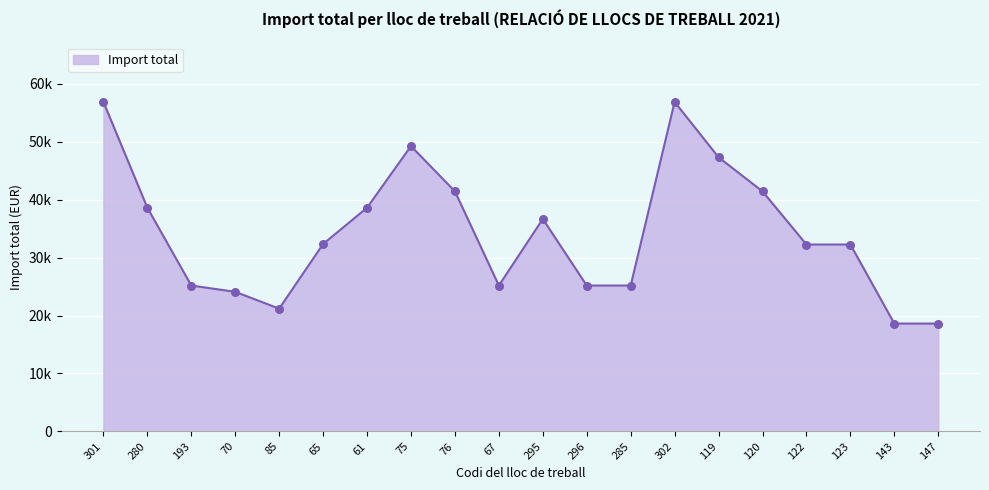

Between 296 and 85, which is larger?

296